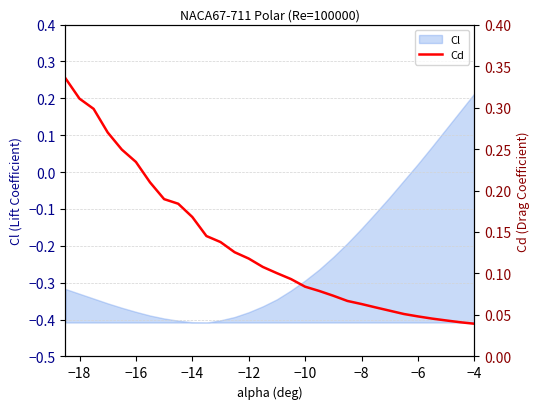

At which label does Cl reach its peak?

−4